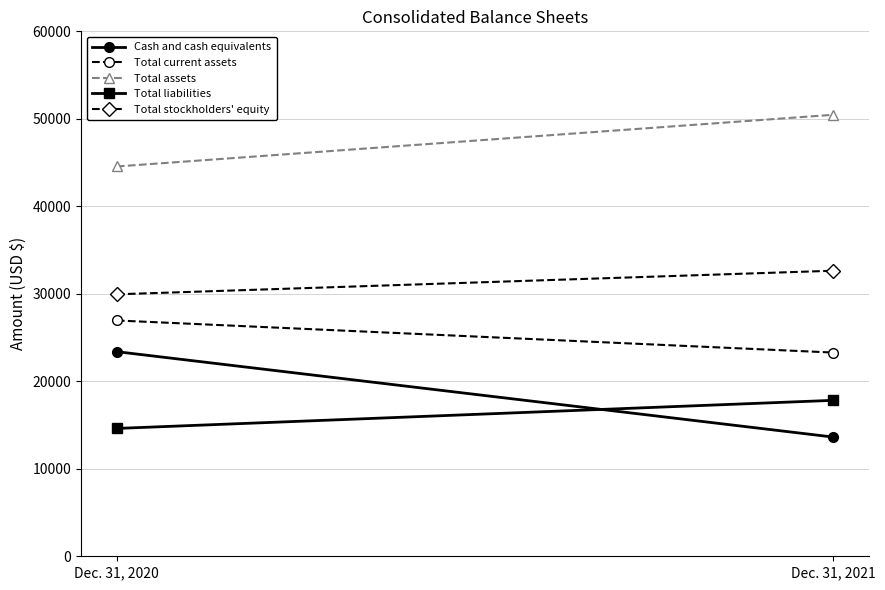

What is the sum of all Total current assets values?

50236